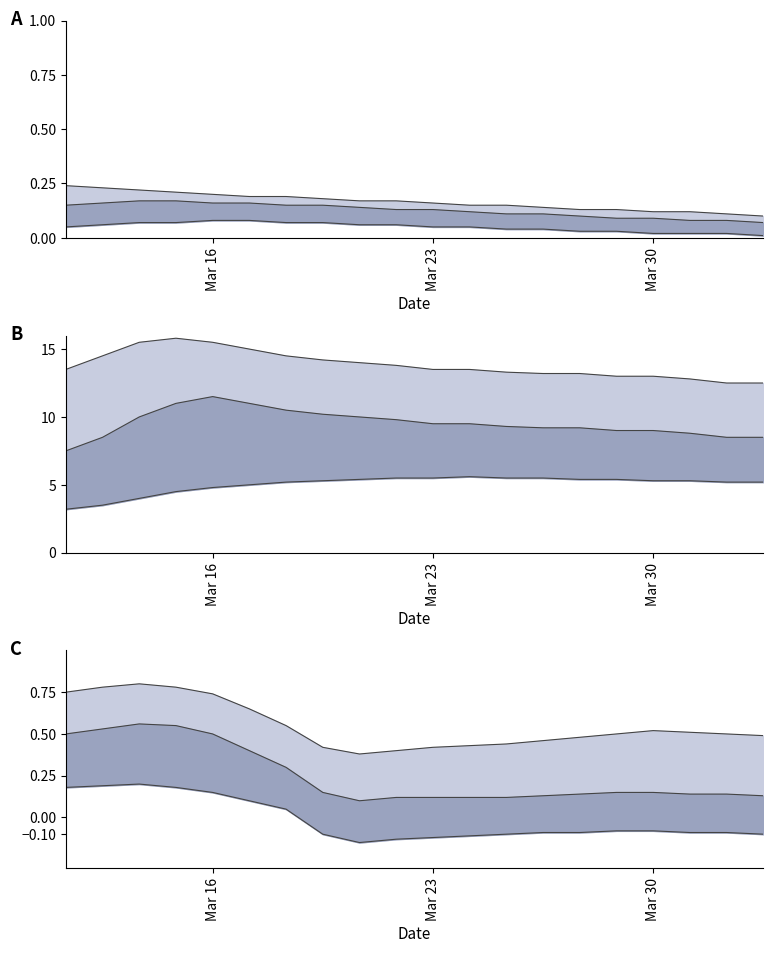

What is the maximum value for mid line?

0.6